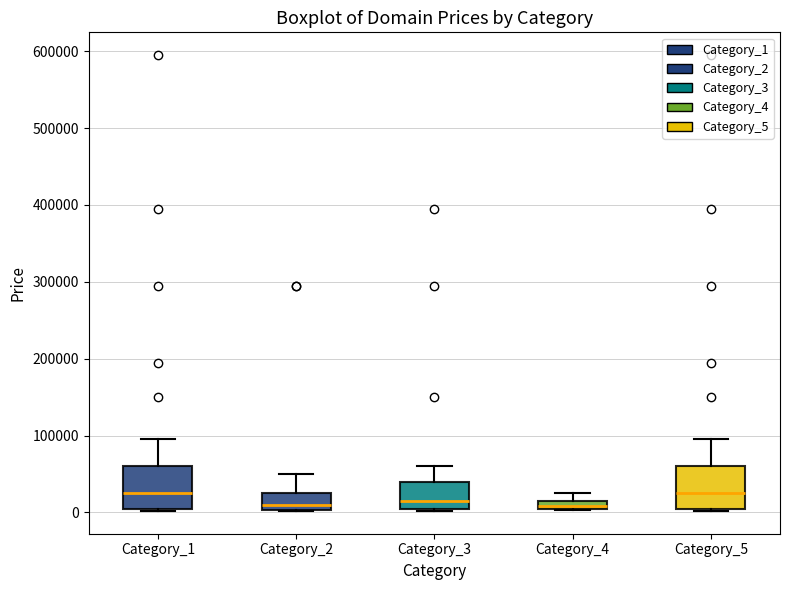

Where is the upper edge of the box for Category_1 on the y-axis? The values are not printed on the chart, so give them approximately, as read against the axis.

60000